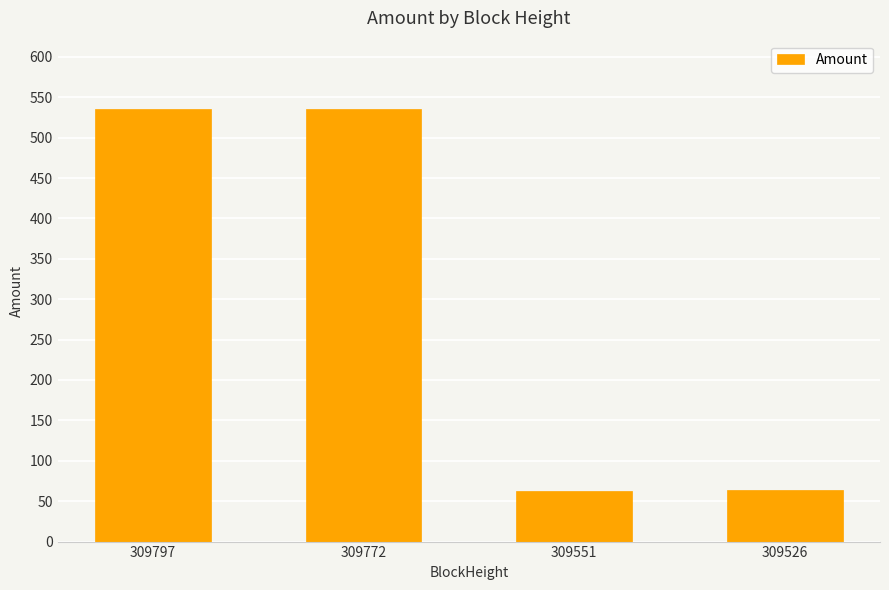

What is the value of the 3rd bar from the left?

62.9